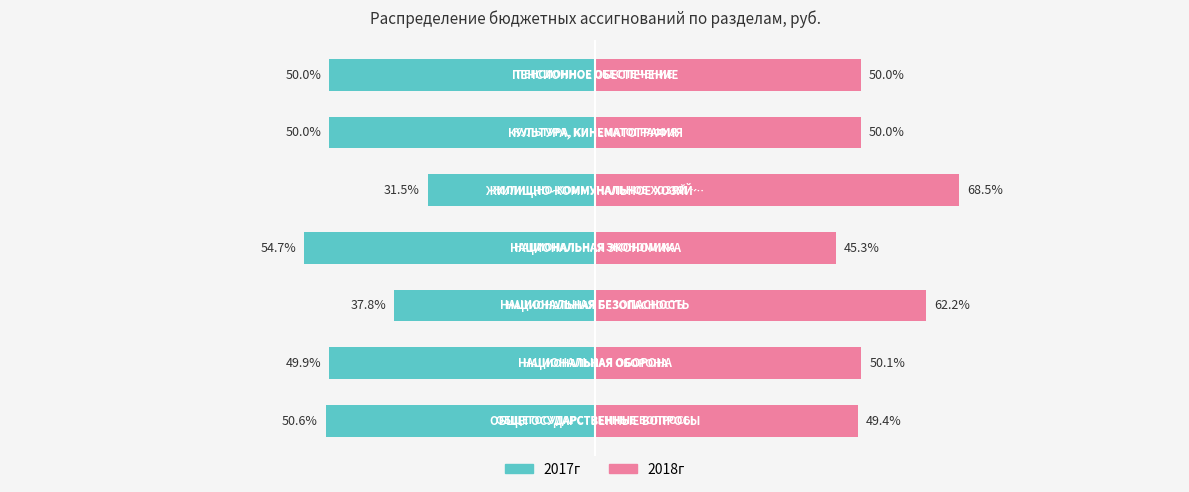

What is the value of the 2018г bar at the 1st from the left?

49.4